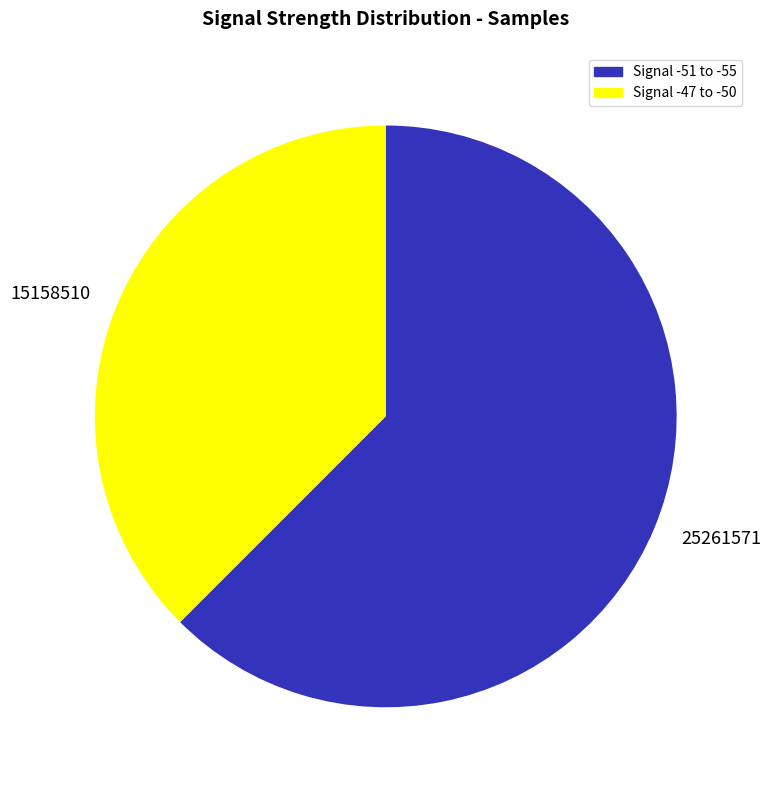

Rank the categories by value from lowest to highest.

15158510, 25261571